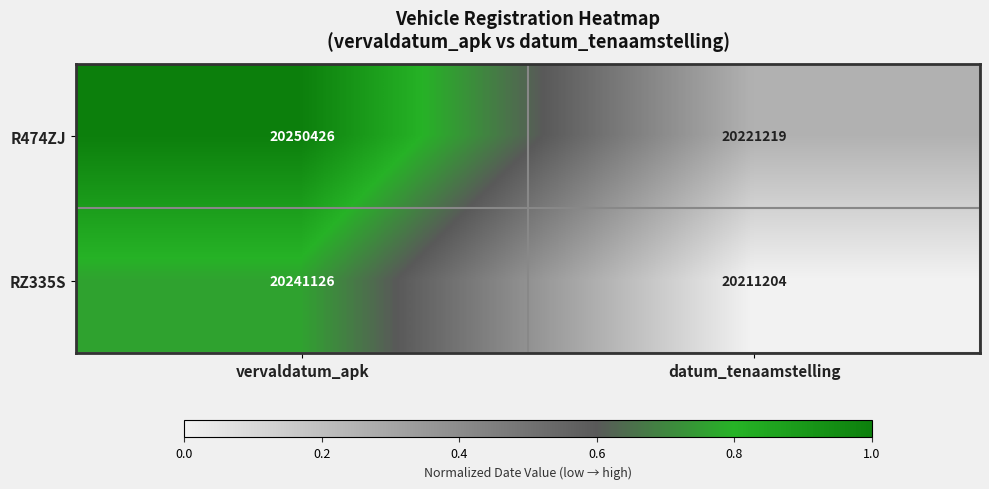

What is the difference between the highest and lowest values at vervaldatum_apk?

9300